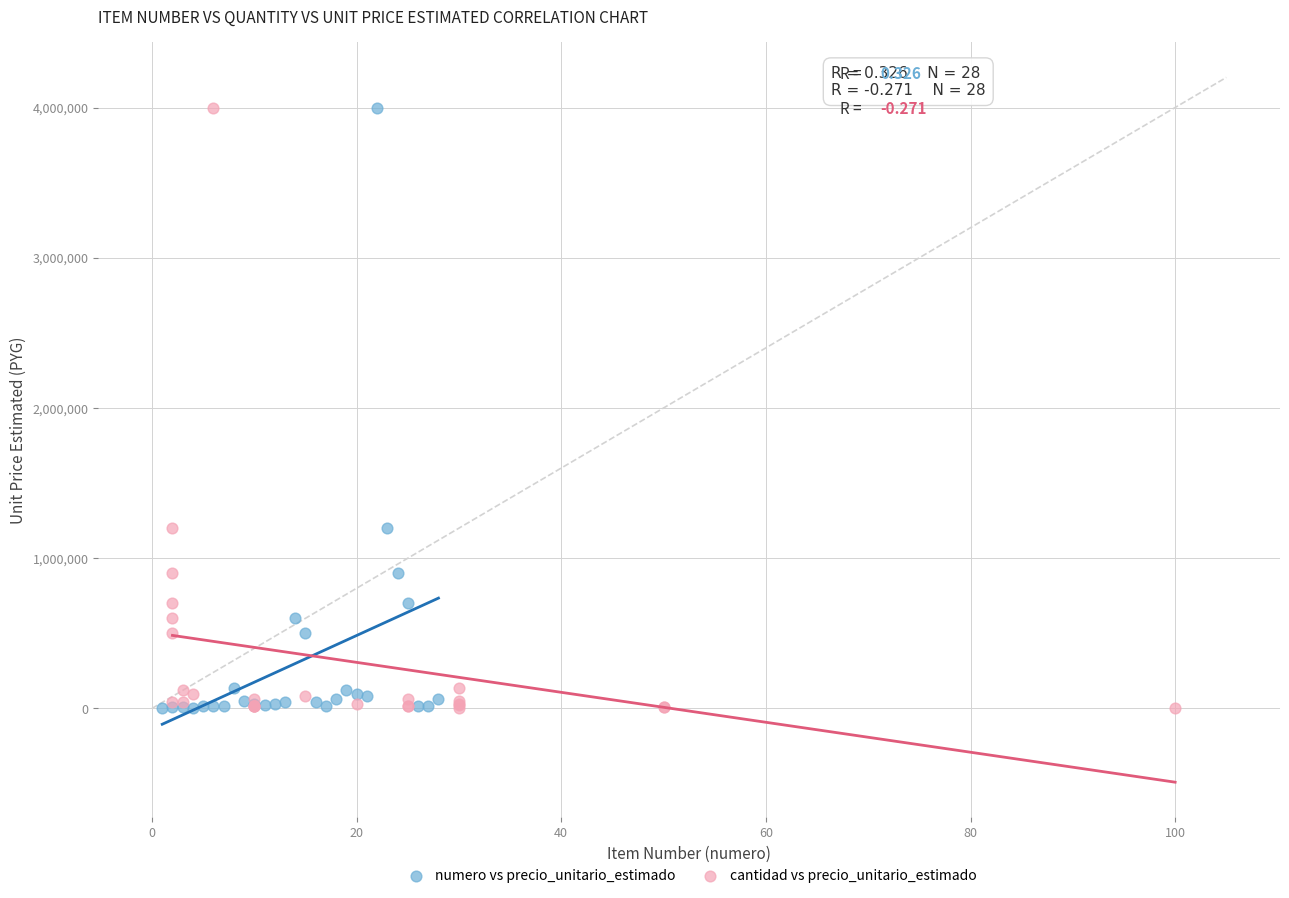

What are all the series names shown in the legend?

numero vs precio_unitario_estimado, cantidad vs precio_unitario_estimado